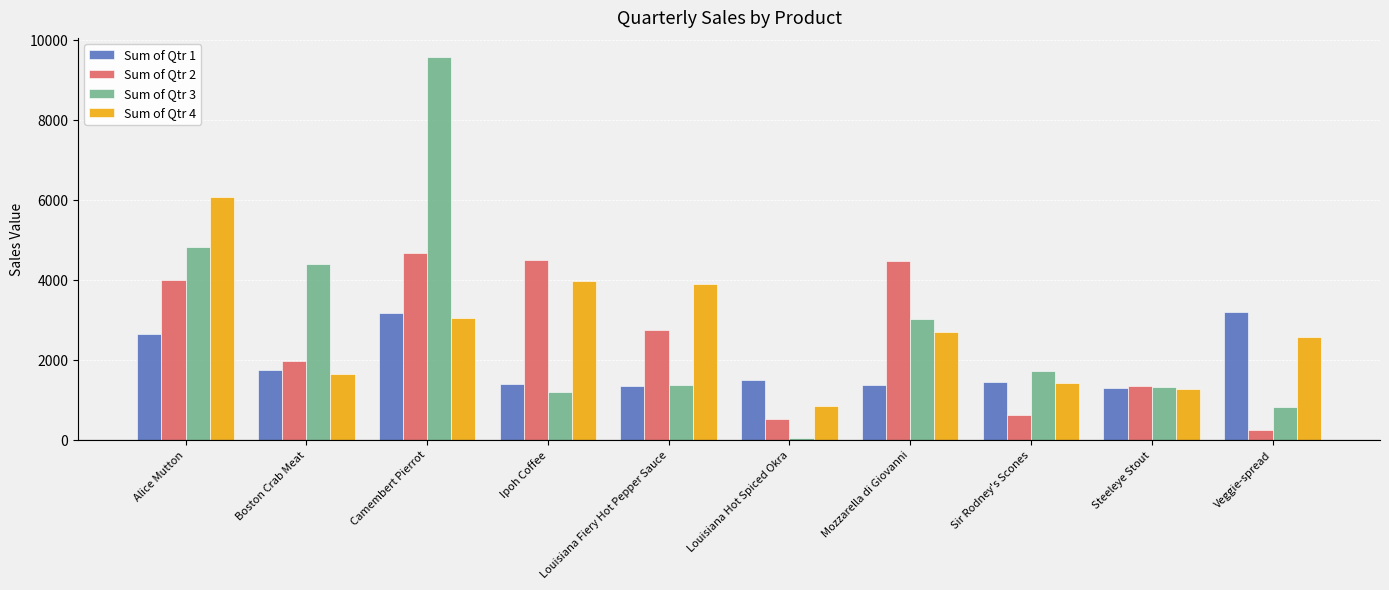

What is the greatest value displayed?

9579.5